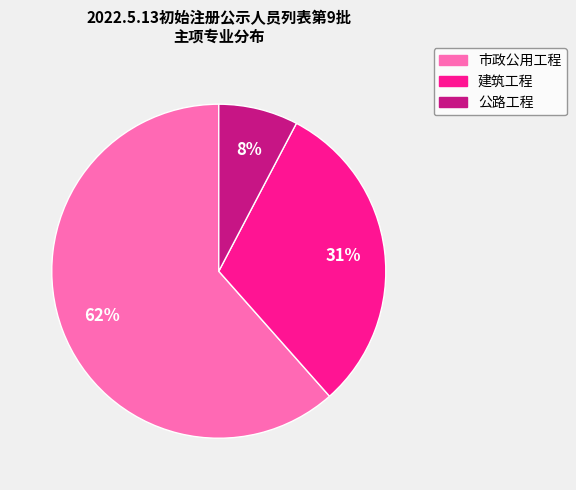

To the nearest percent, what portion does 建筑工程 represent?

31%